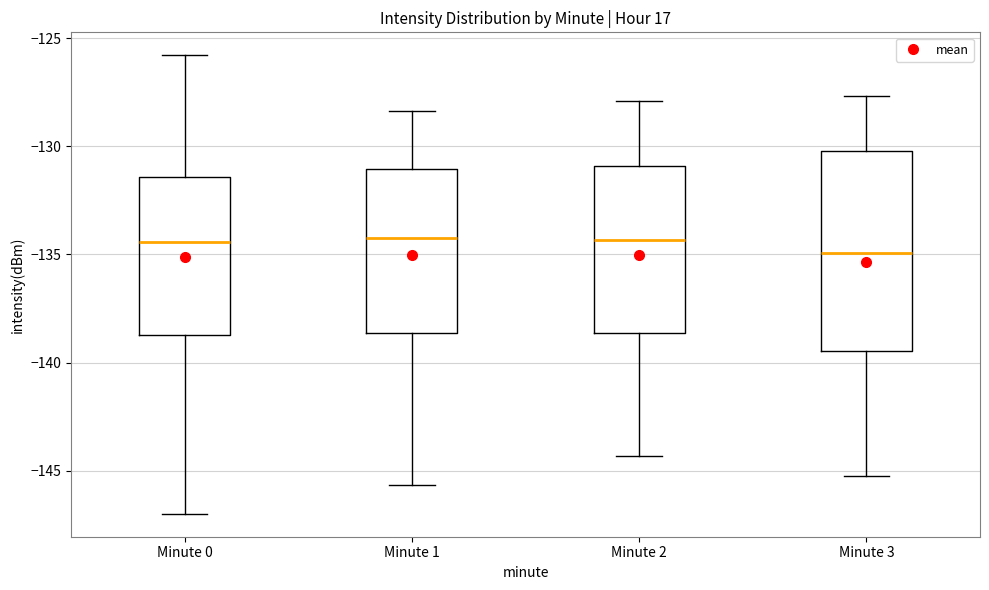

Which box is the tallest, from its lower edge to its upper edge?

Minute 3